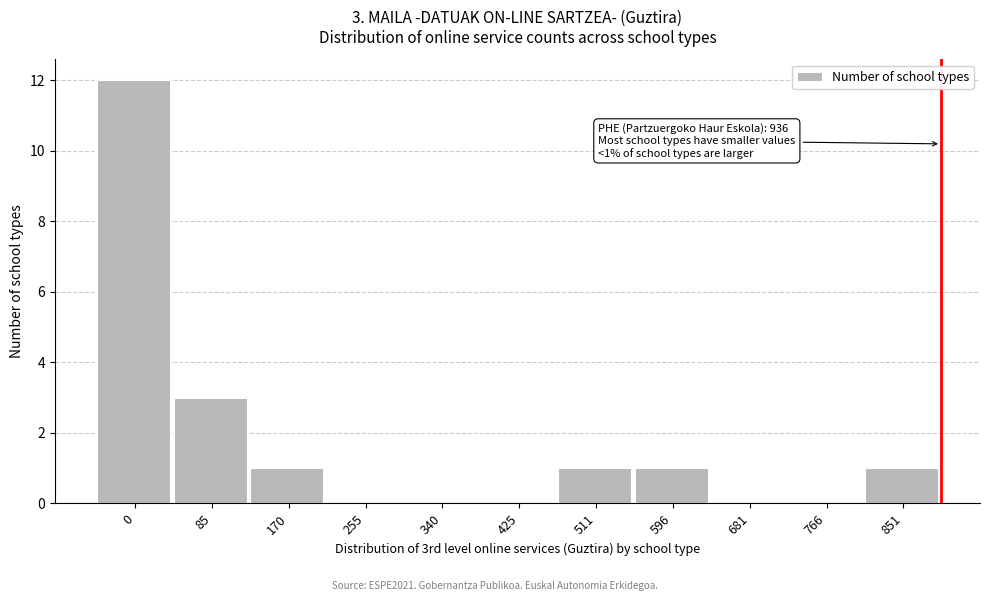

Reading right to left, list all the values displayed in this chart.

851=1	766=0	681=0	596=1	511=1	425=0	340=0	255=0	170=1	85=3	0=12